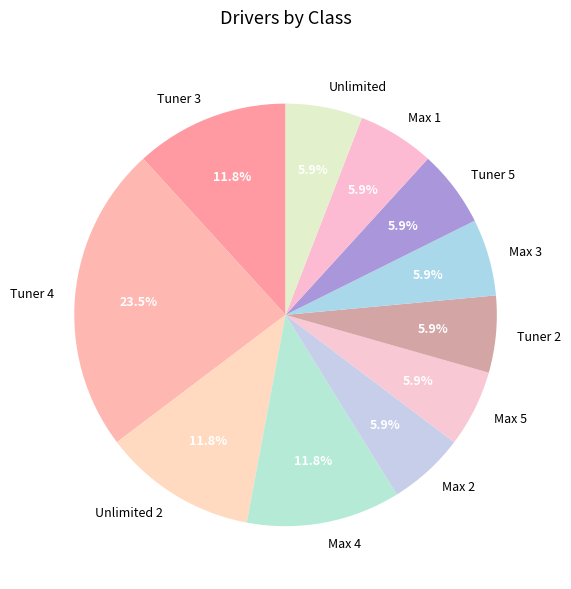

To the nearest percent, what percentage of the pie is Max 1?

6%